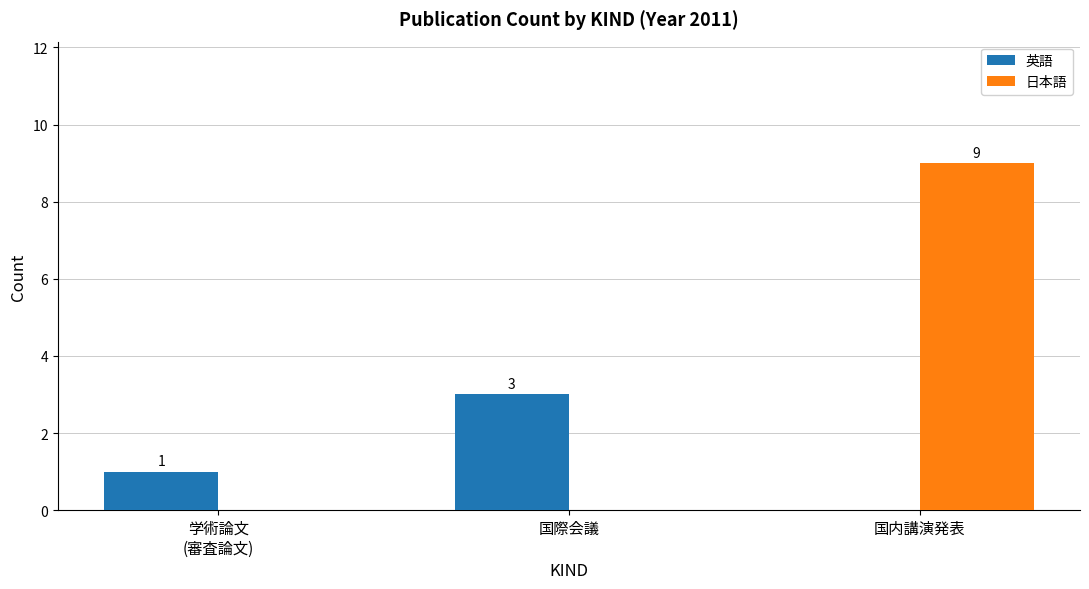

True or false: 日本語 has a value of 0 at 学術論文
(審査論文).

True